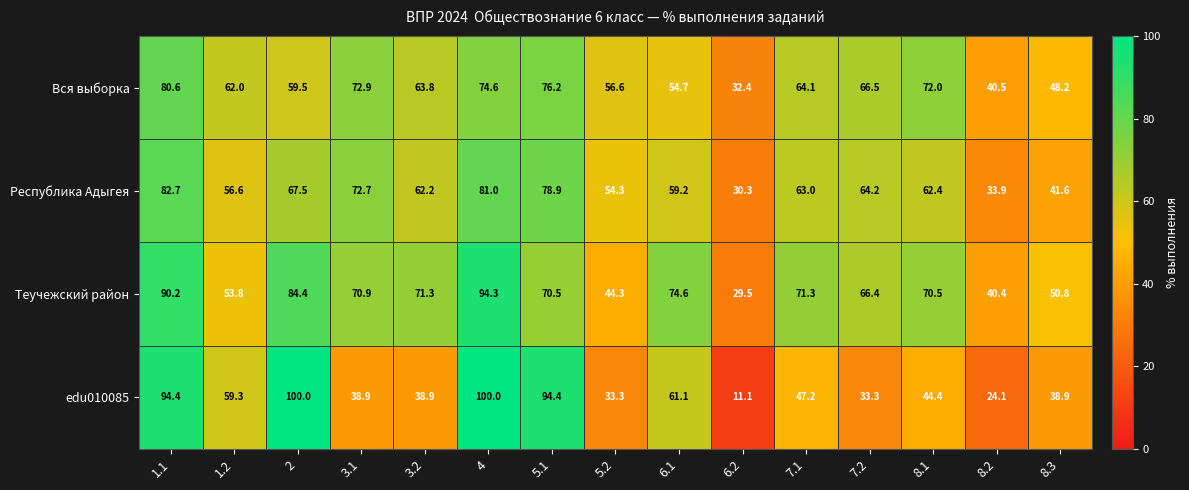

Where does the Вся выборка series first go above 63?

1.1